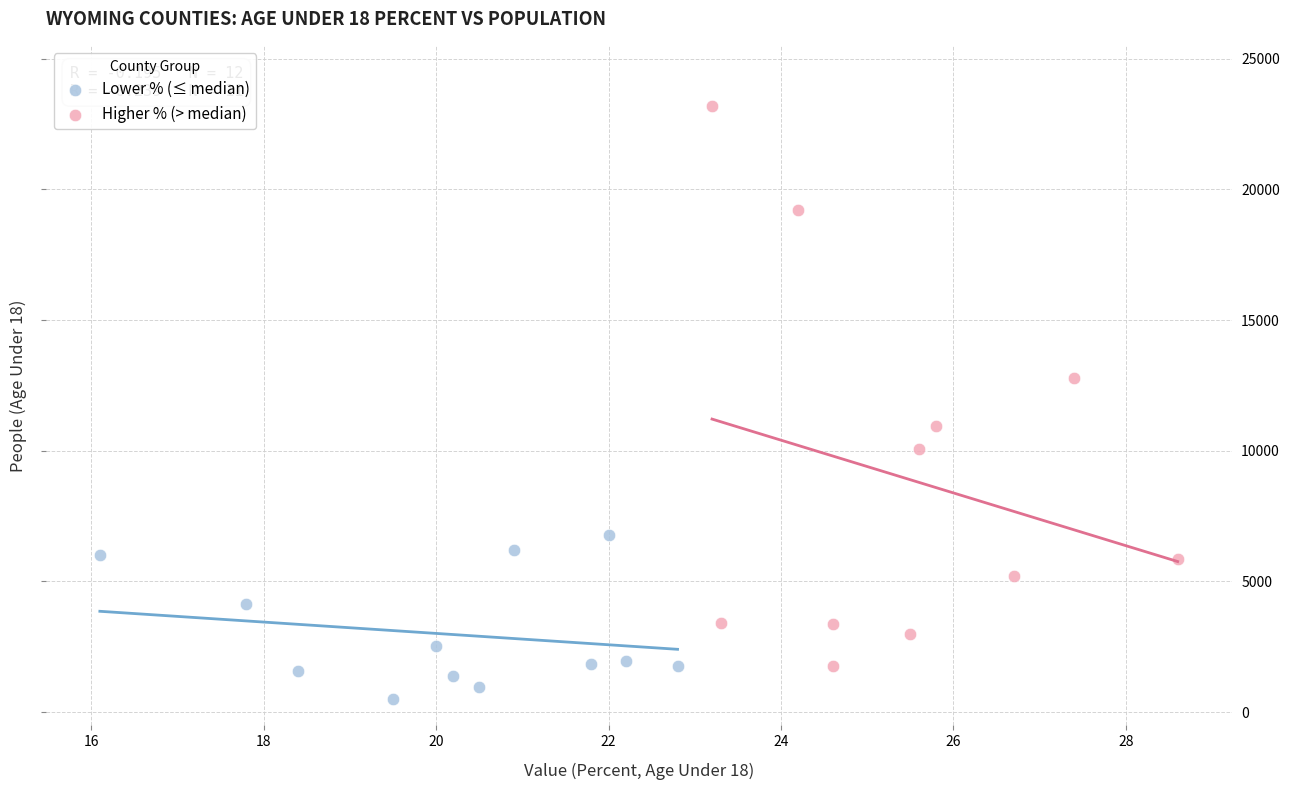

Which series reaches the minimum Y coordinate?

Lower % (≤ median)